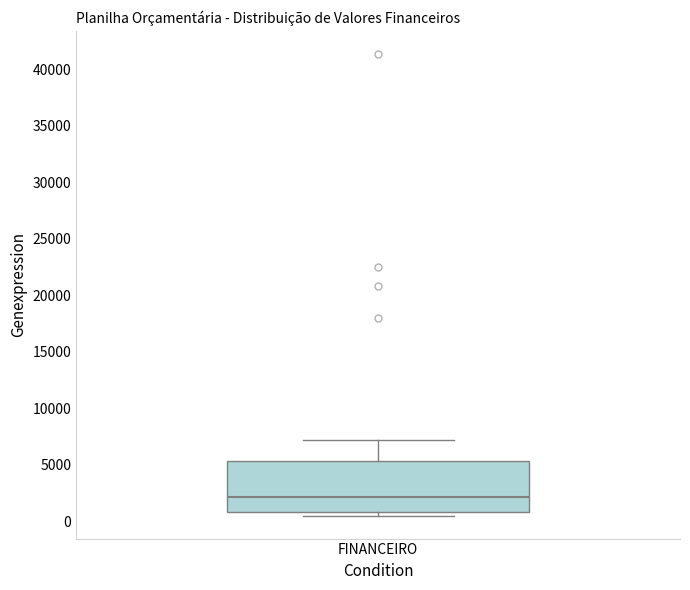

Read this box plot against the y-axis: the position of the median line, the range covered by the box, and the ends of both whiskers. The values are not printed on the chart, so give them approximately, as read against the axis.

median 2000, box 1000 to 5500, whiskers 500 to 7000